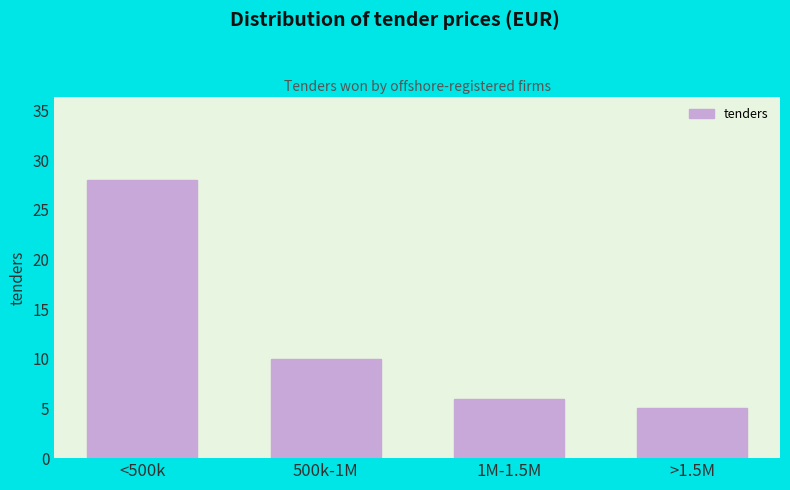

Reading right to left, transcribe all the data shown in this chart.

5	6	10	28